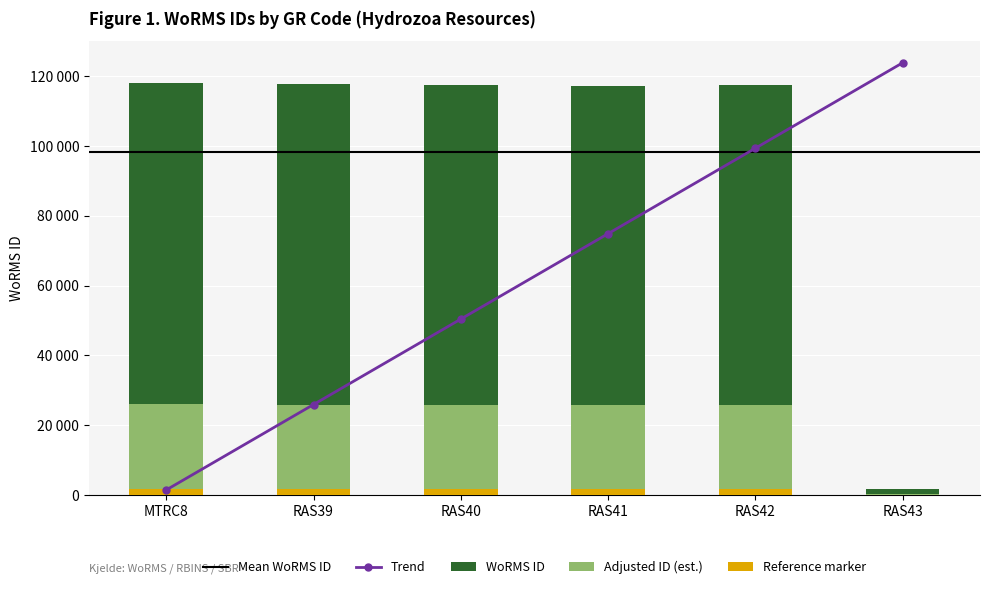

The chart shows a value of 117644 at RAS40. True or false?

True